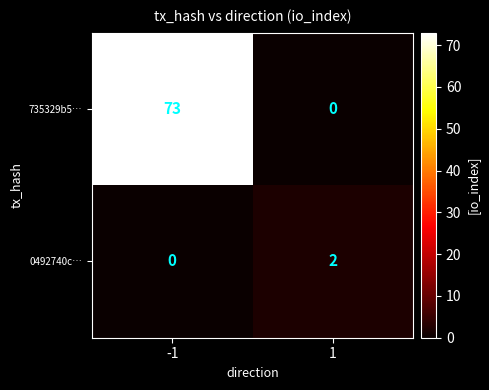

How many series are shown in this chart?

2